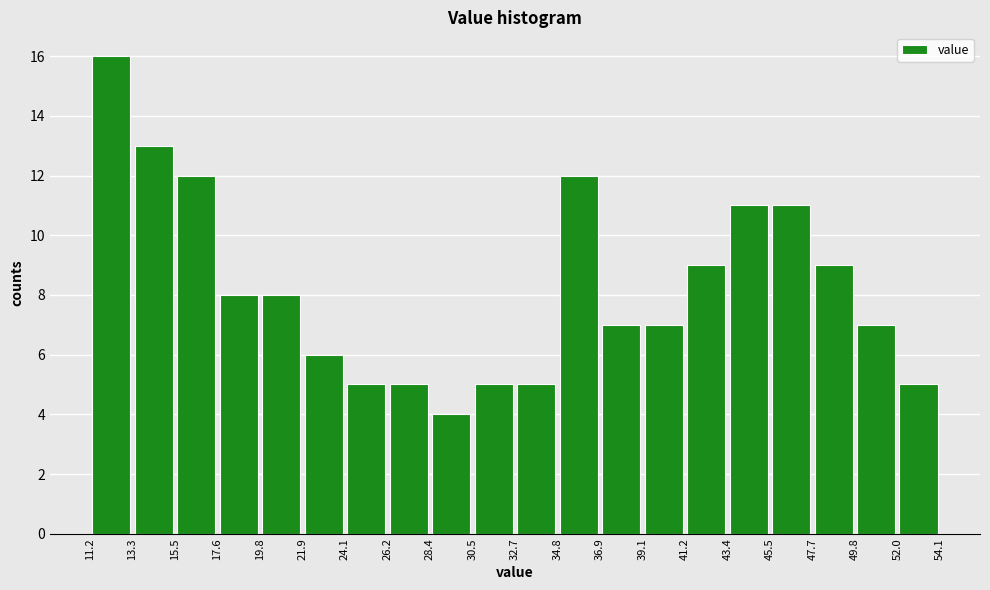

Which range on the x-axis has the tallest bar?

11.2 to 13.3